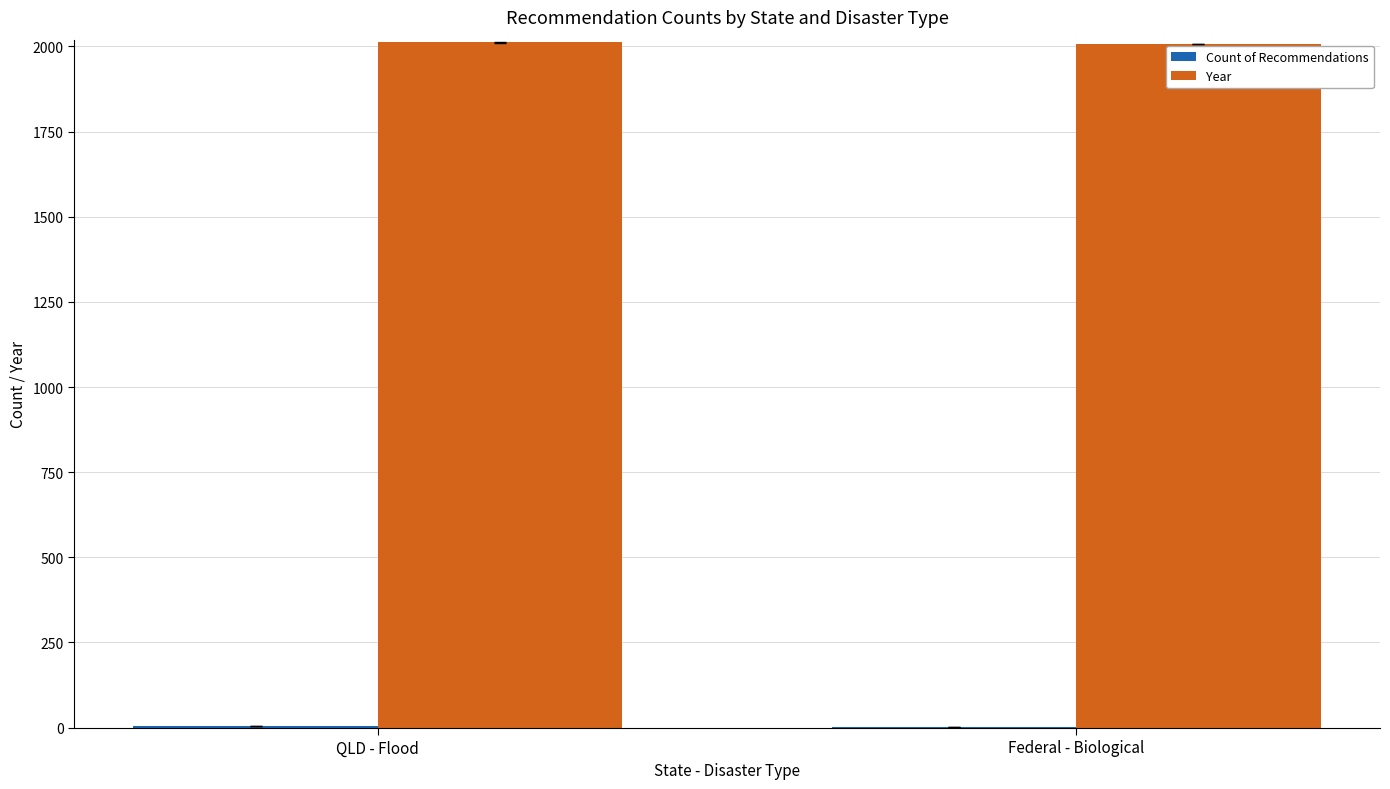

Are the bars grouped side by side (vs. stacked)?

Yes